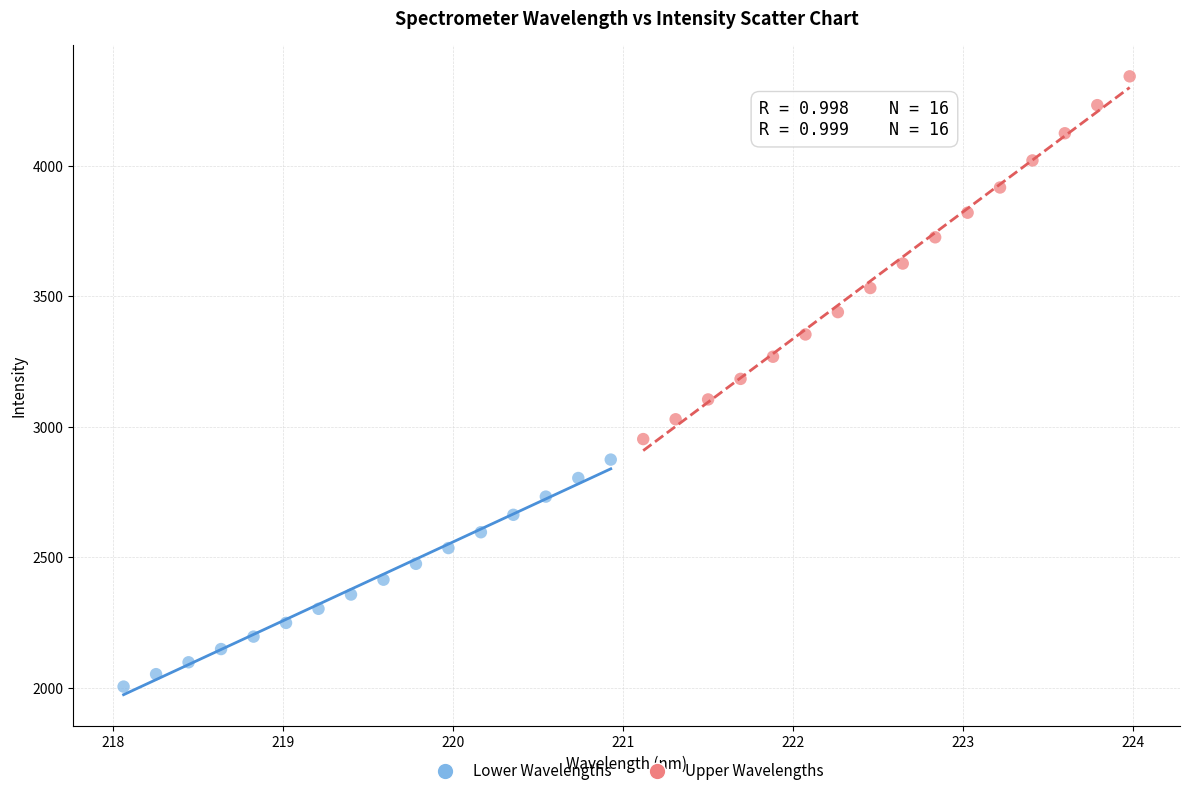

Which series has the widest spread of Y values?

Upper Wavelengths